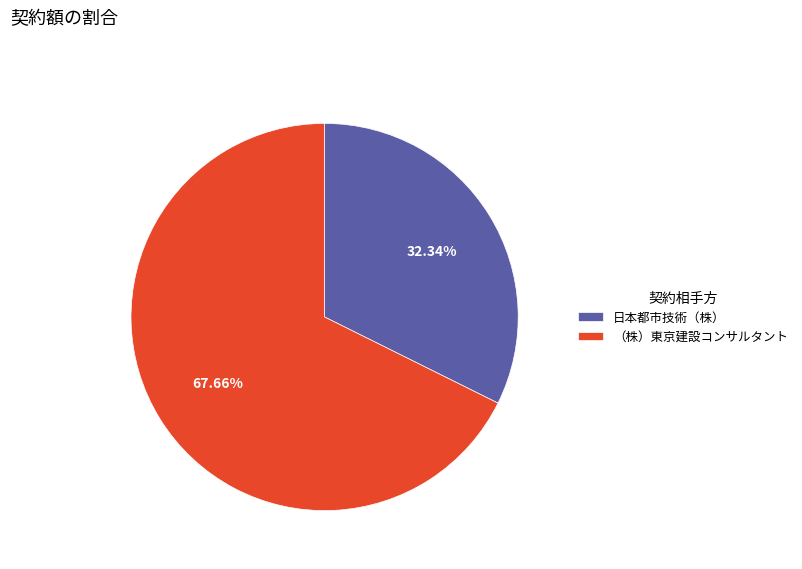

Rank the categories by value from highest to lowest.

（株）東京建設コンサルタント, 日本都市技術（株）